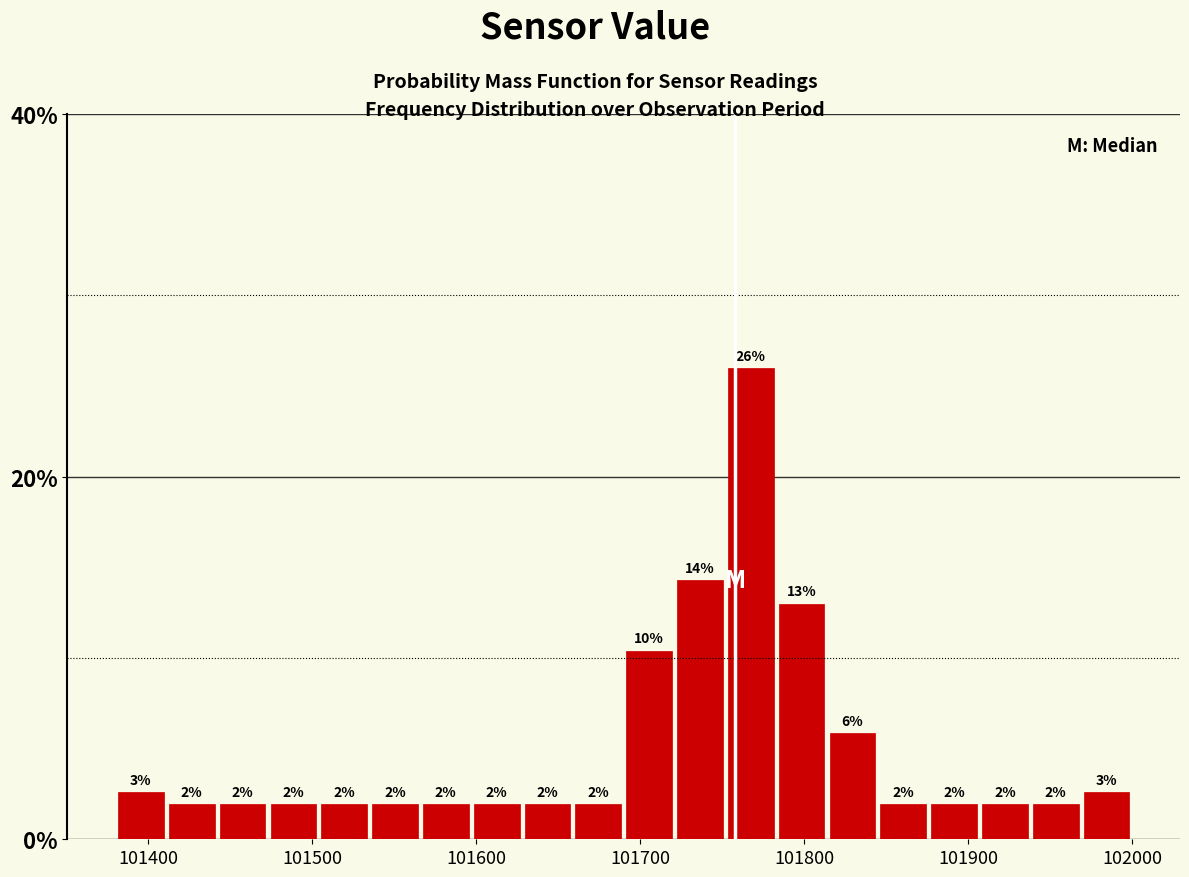

Around what value on the x-axis is the tallest bar? Give the approximate position of its centre, as read against the axis.

101770